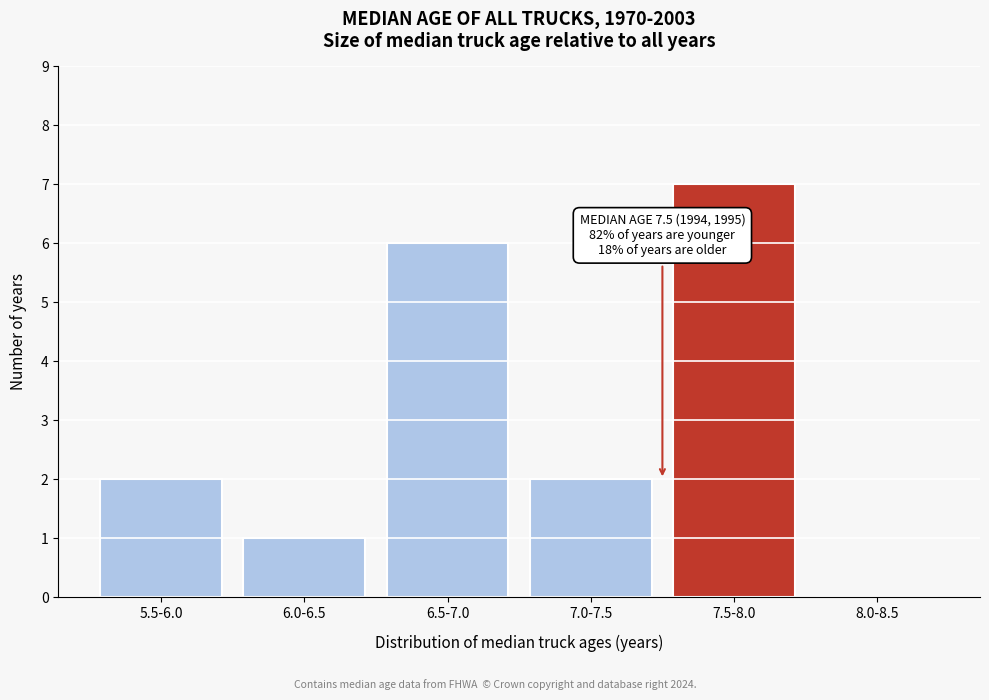

Reading right to left, transcribe all the data shown in this chart.

8.0-8.5=0	7.5-8.0=7	7.0-7.5=2	6.5-7.0=6	6.0-6.5=1	5.5-6.0=2